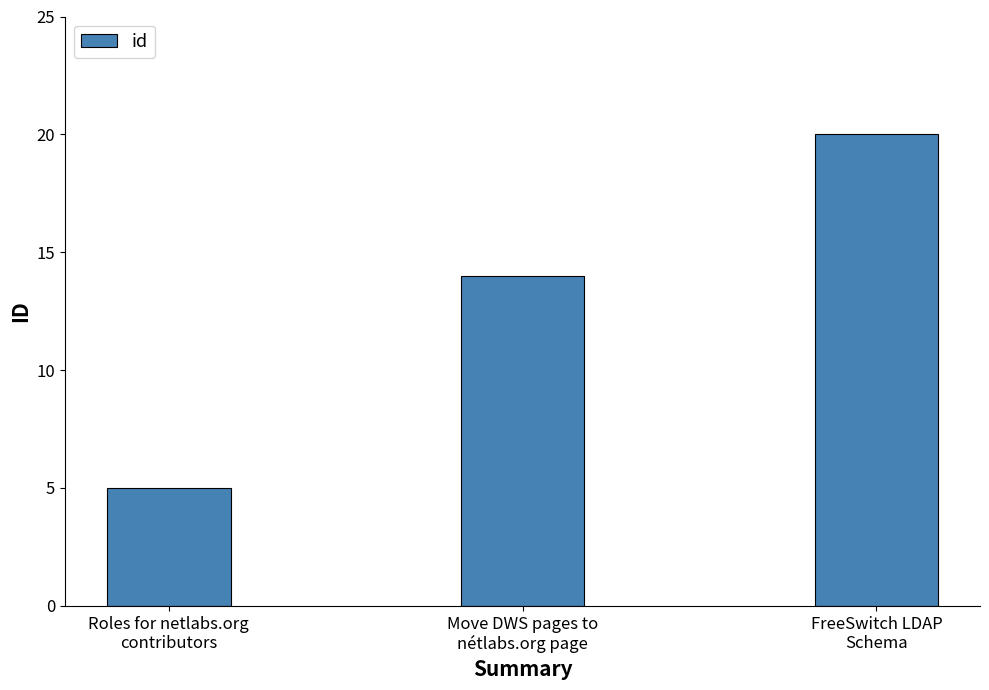

Is it true that the value at FreeSwitch LDAP
Schema is 20?

True